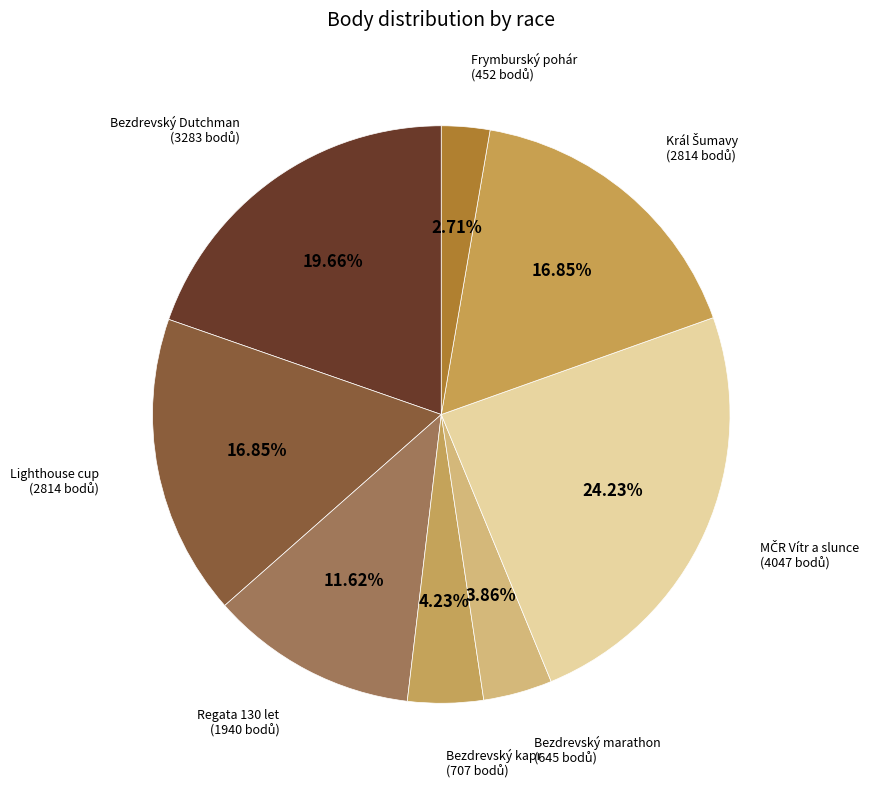

Is there any slice that represents more than half of the pie?

No